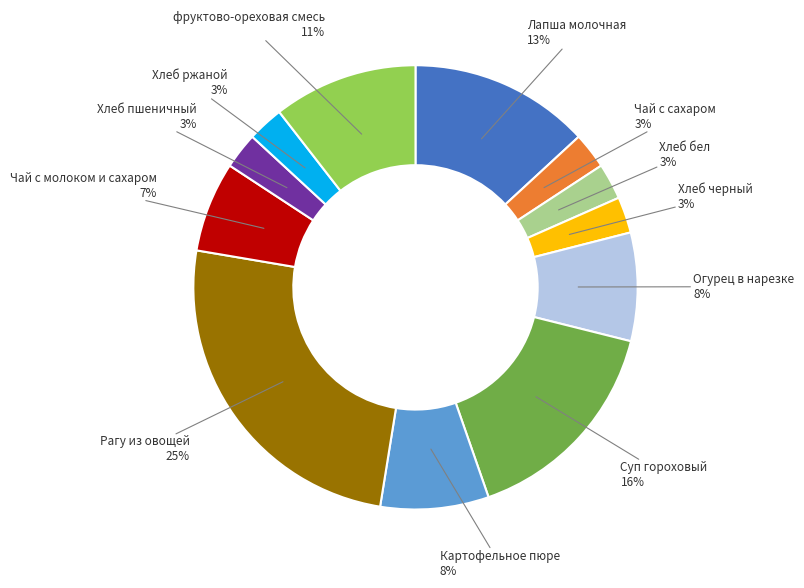

To the nearest percent, what is the average slice percentage?

8%